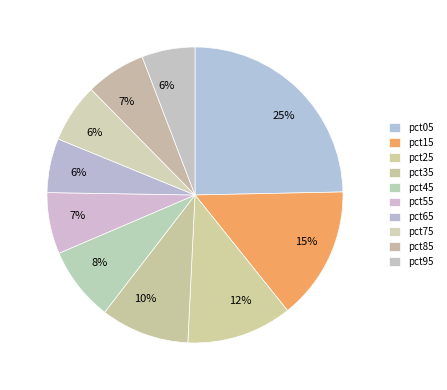

Is it true that pct65 is 19% of the pie?

False